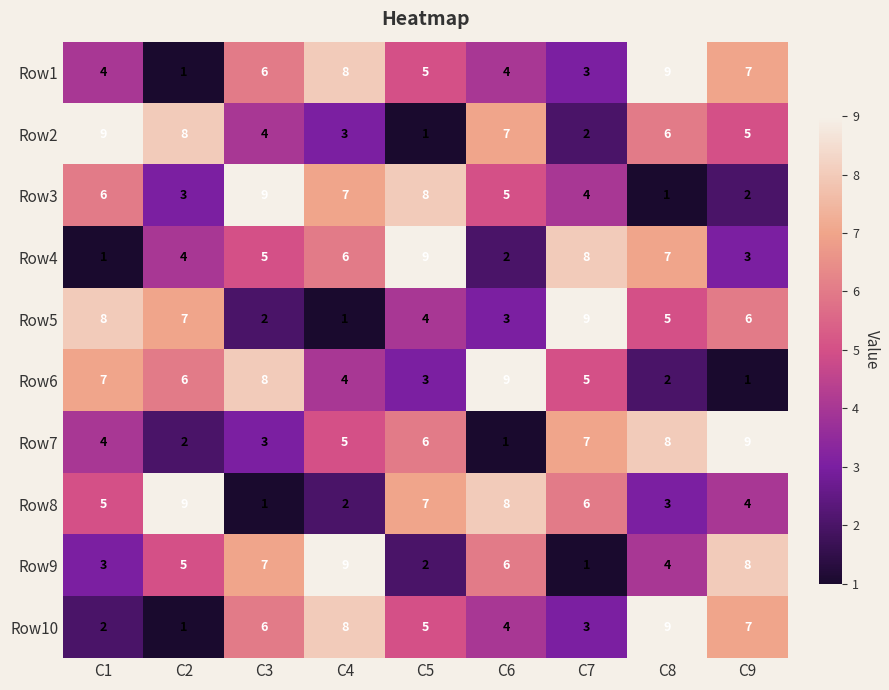

At which label is Row7 closest to 5?

C4